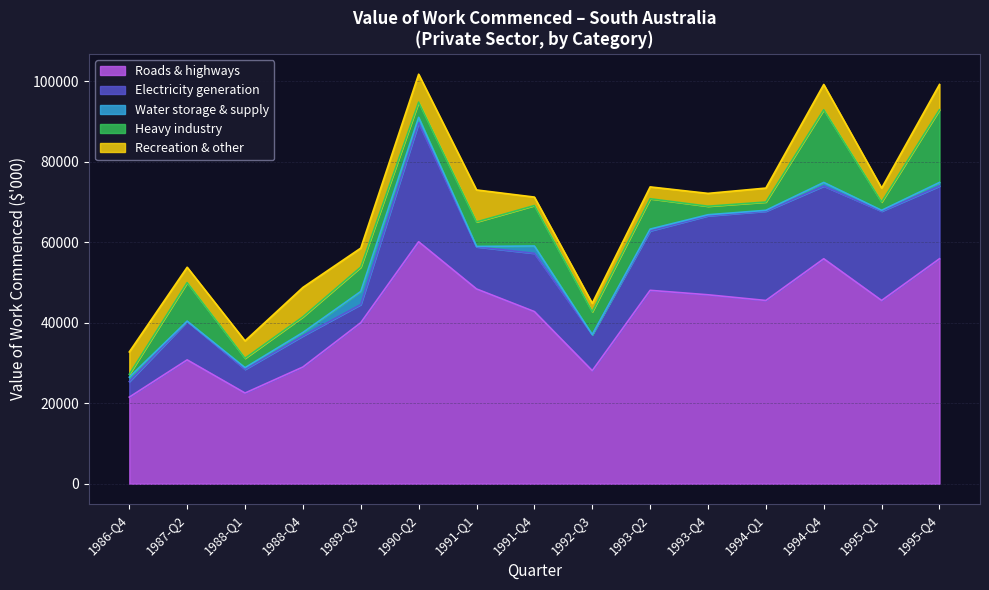

Is the value of Recreation & other at 1994-03 greater than the value of Roads & highways at 1987-06?

No